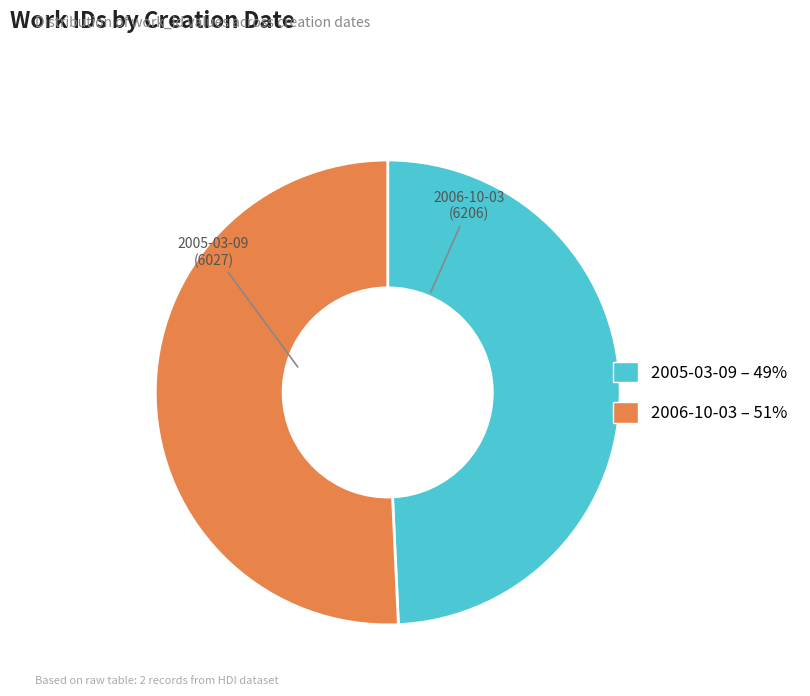

Which slice is the smallest?

2005-03-09